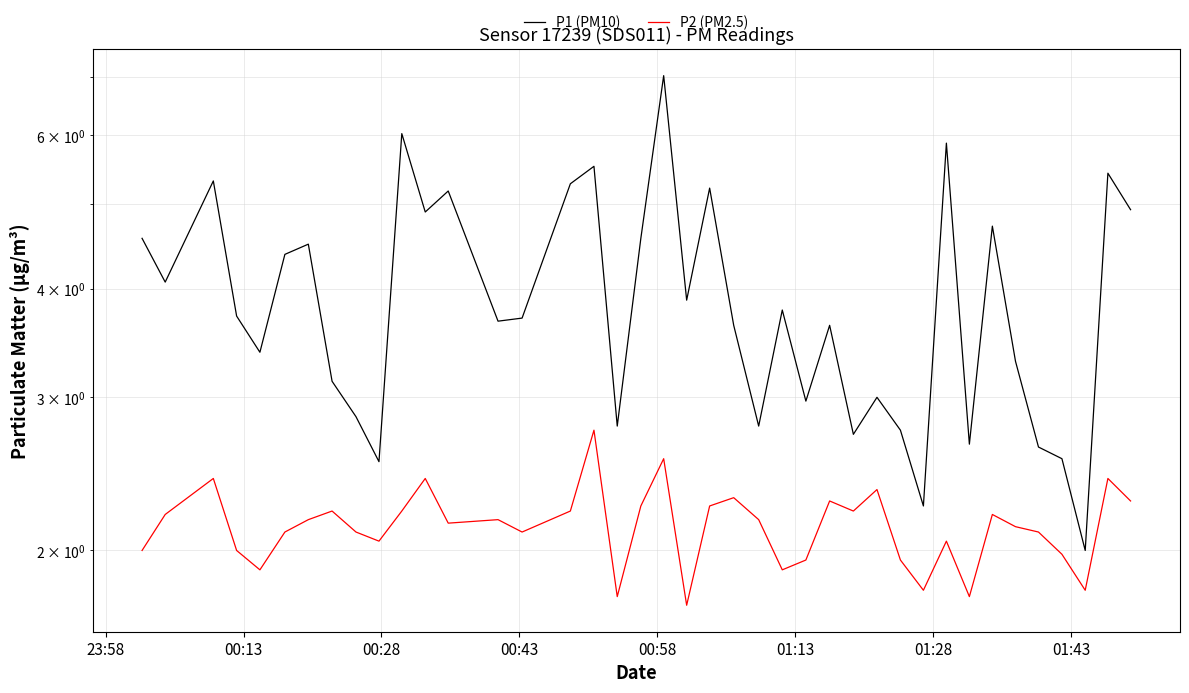

True or false: P2 (PM2.5) and P1 (PM10) intersect in this chart.

False